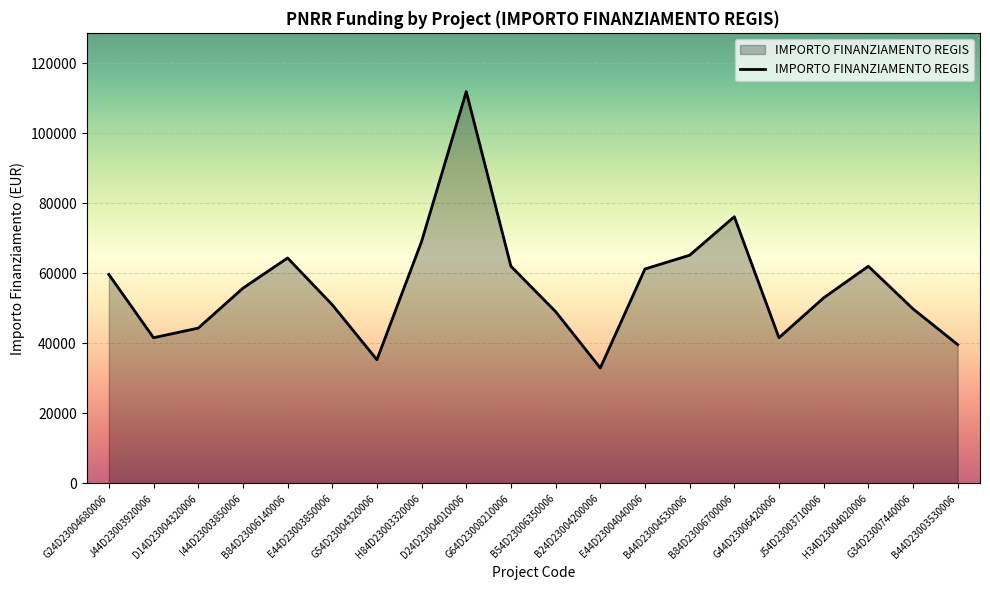

What is the smallest value displayed?

32995.5